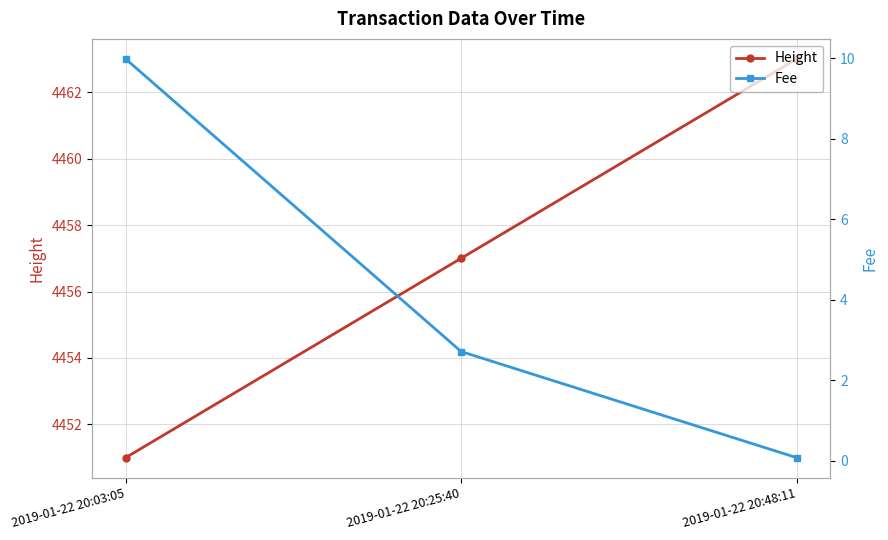

How many lines are shown in the chart?

2